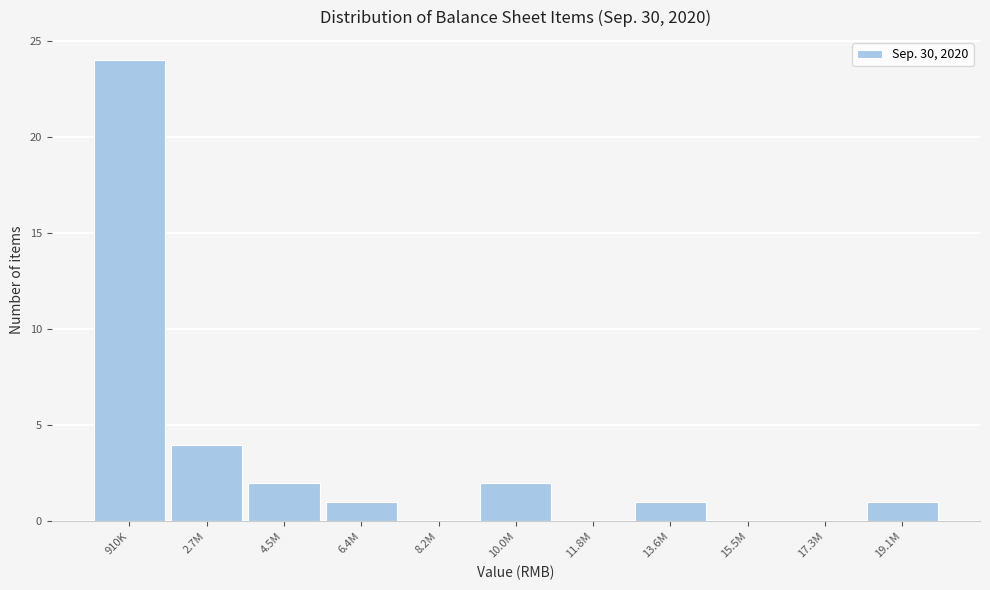

Reading left to right, list all the values displayed in this chart.

910K=24	2.7M=4	4.5M=2	6.4M=1	8.2M=0	10.0M=2	11.8M=0	13.6M=1	15.5M=0	17.3M=0	19.1M=1